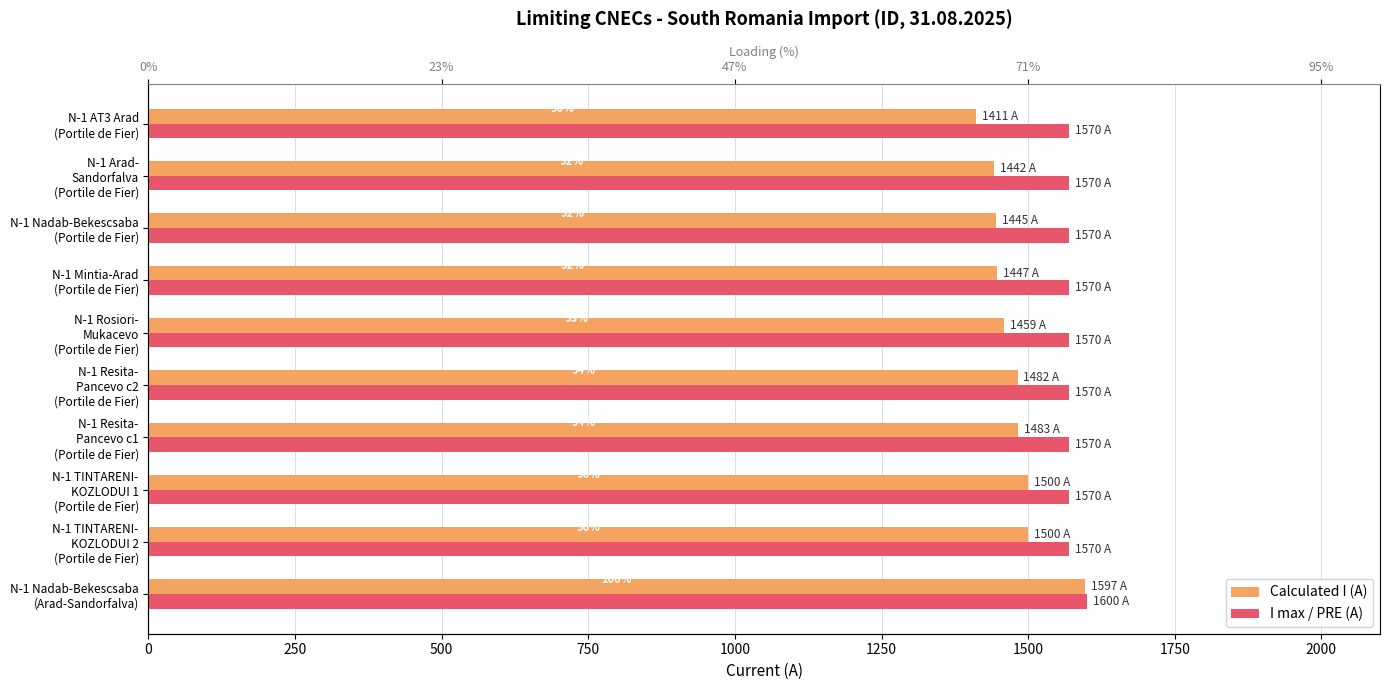

Reading left to right, list all the values displayed in this chart.

Calculated I (A): 1597	1500	1500	1483	1482	1459	1447	1445	1442	1411
I max / PRE (A): 1600	1570	1570	1570	1570	1570	1570	1570	1570	1570